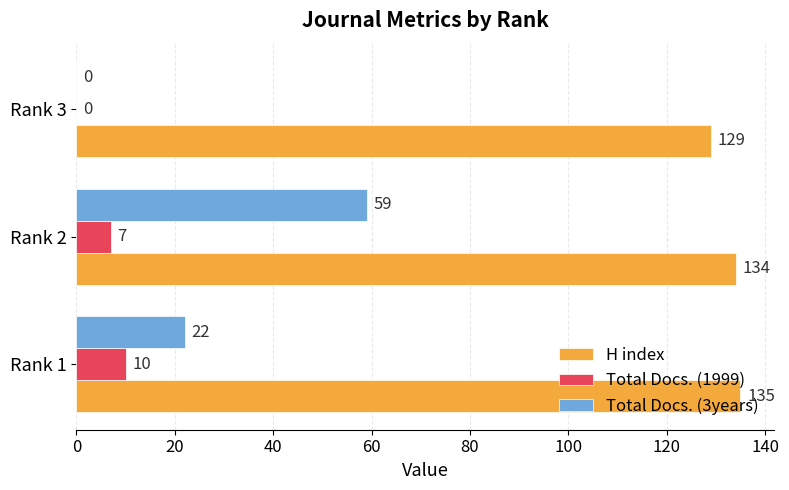

The value of H index at Rank 1 is 191. True or false?

False